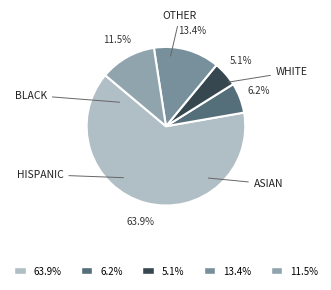

To the nearest percent, what is the difference between the largest and smallest slice percentages?

59%